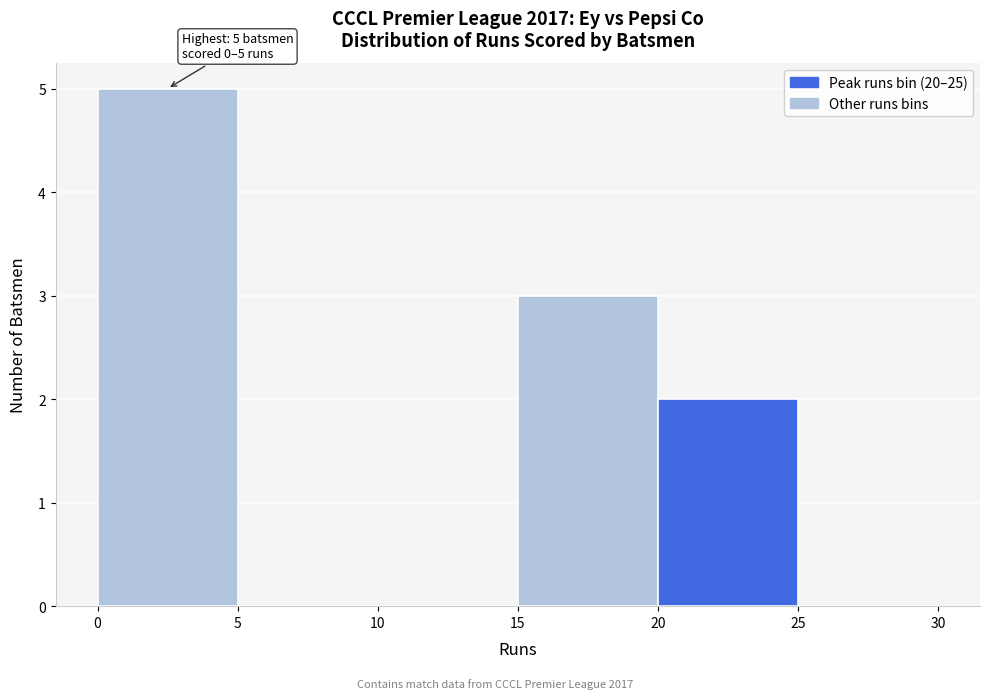

Over which range of the x-axis is the bar tallest?

0 to 5